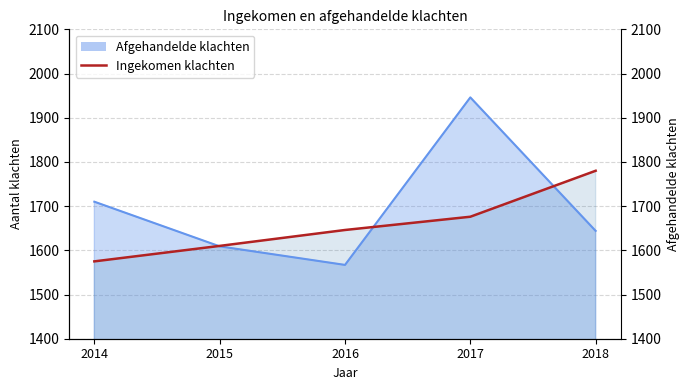

True or false: Ingekomen klachten has more than 0 interior local peaks.

False